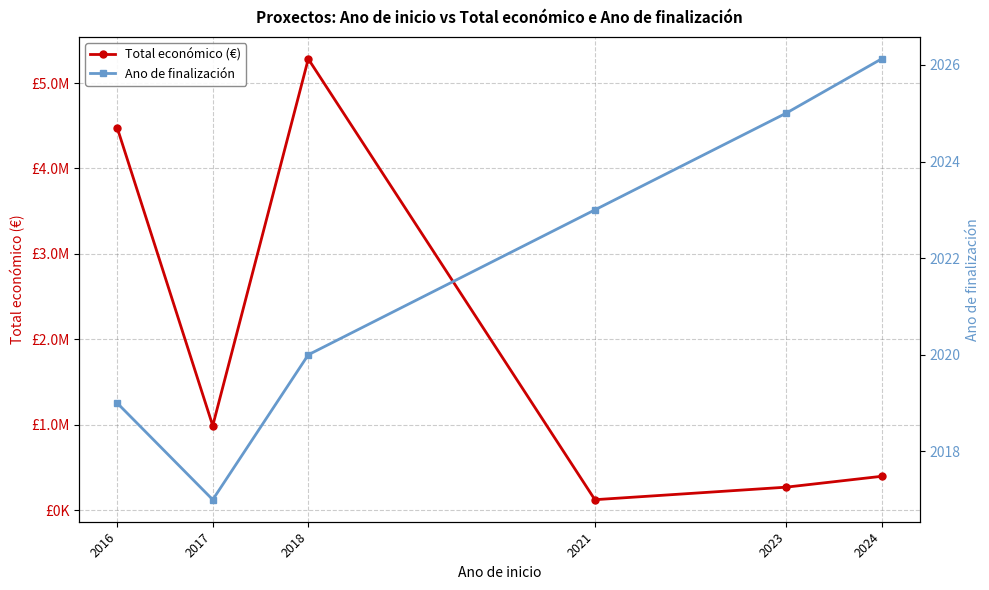

True or false: Ano de finalización and Total económico (€) intersect in this chart.

False